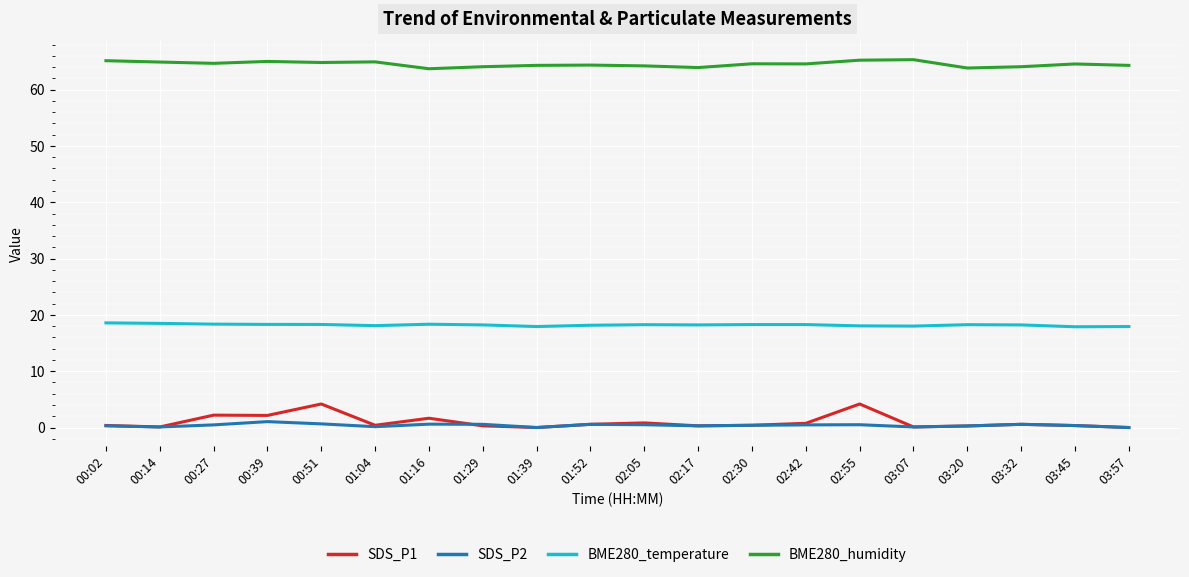

True or false: BME280_temperature and SDS_P2 cross at least once.

False